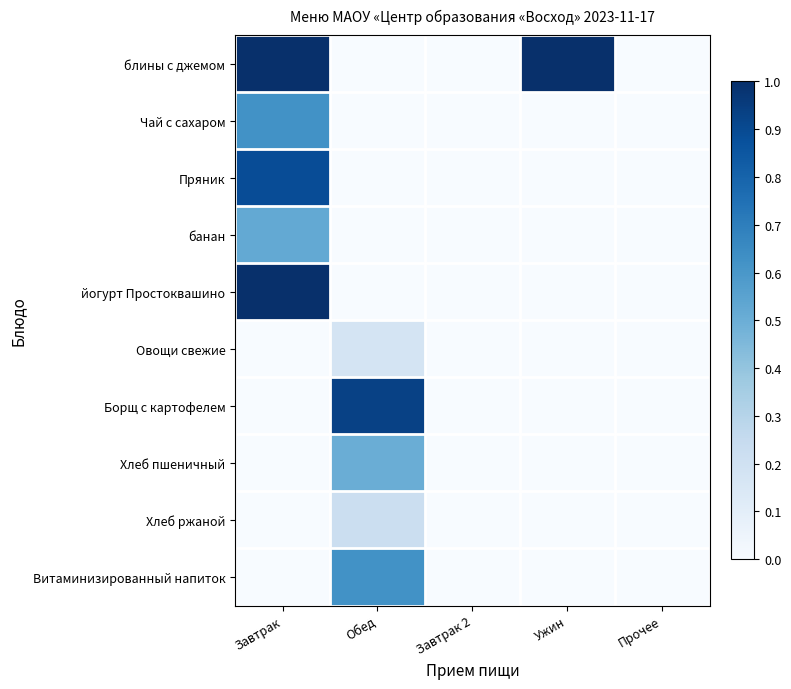

How many distinct data groups are displayed?

10